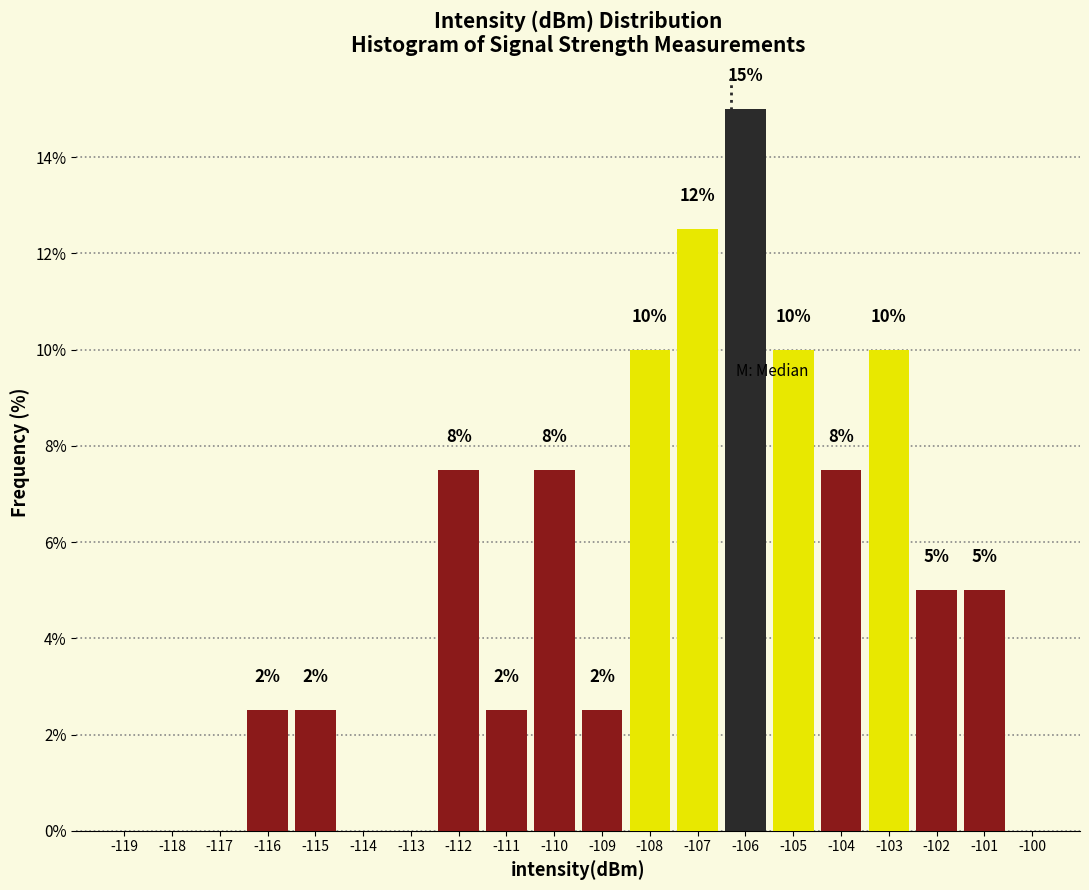

Are the bars horizontal?

No